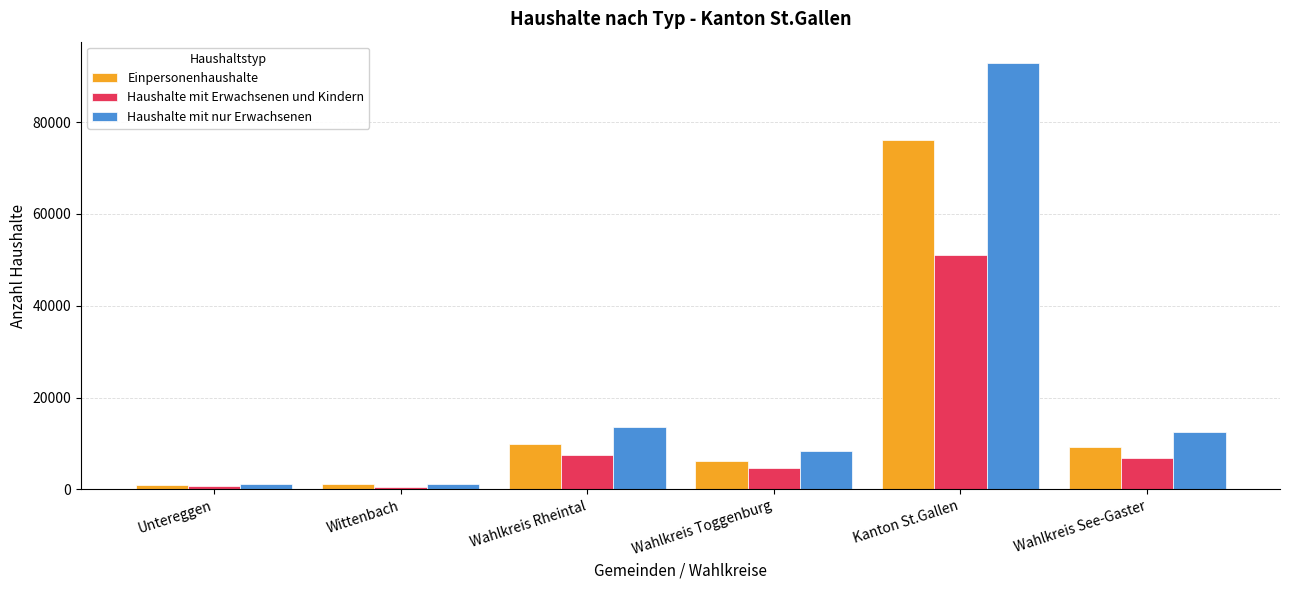

What position from the left is Wahlkreis Toggenburg?

4